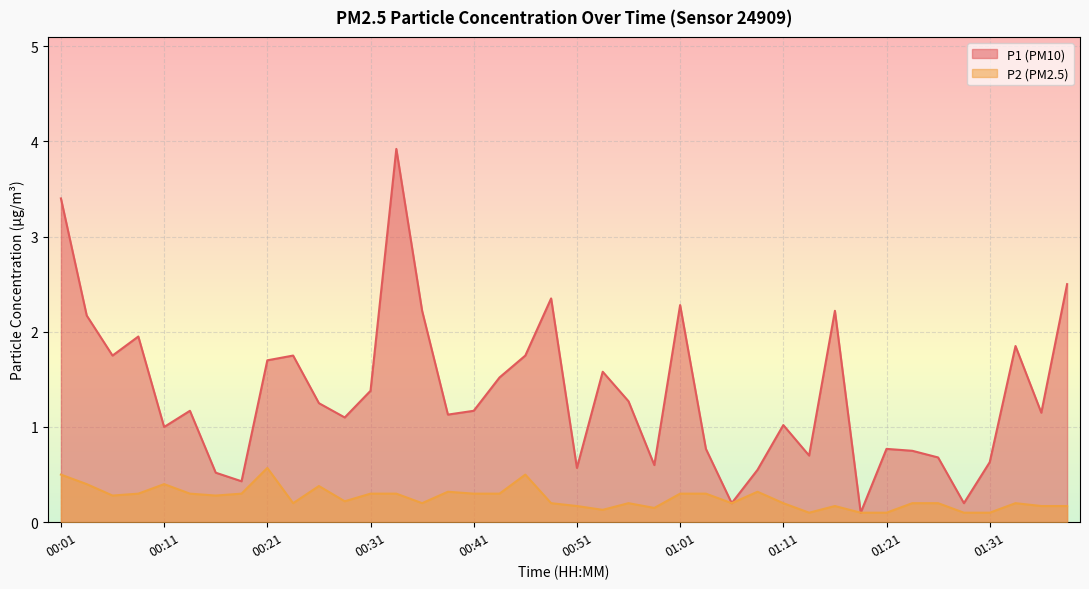

At which label does P1 reach its minimum?

01:18